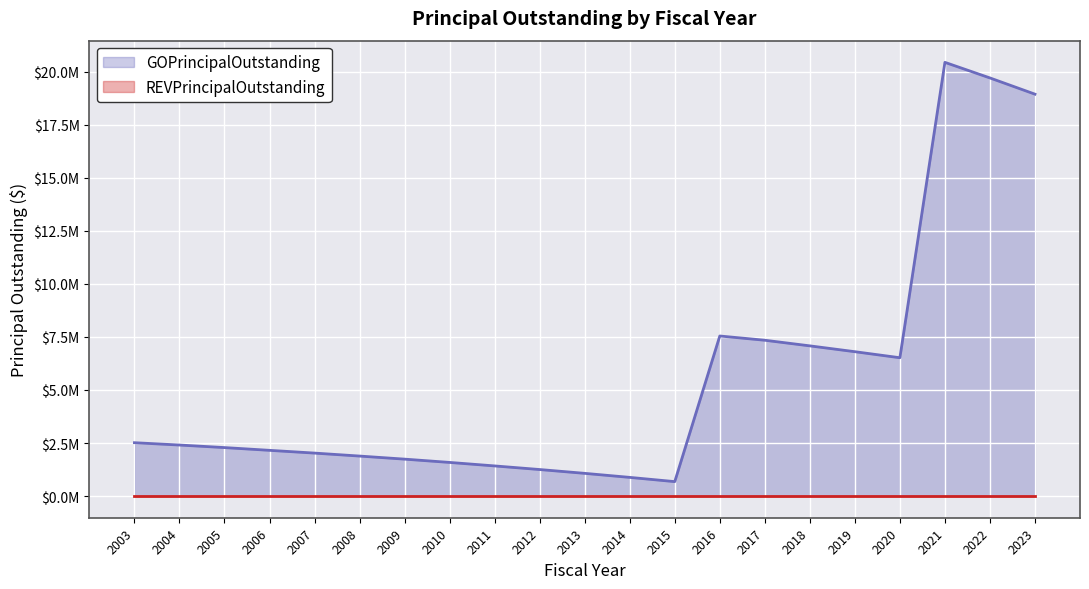

What is the difference between the values at 2021 and 2015?

19765000